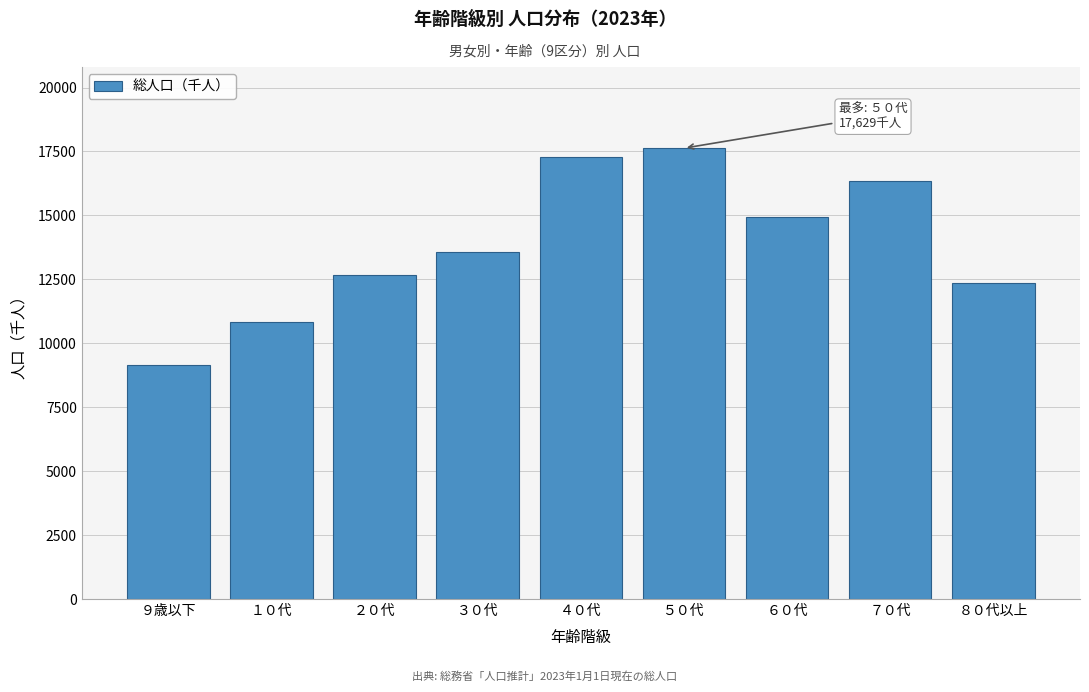

Reading left to right, what are all the values shown in this chart?

9135	10815	12660	13582	17289	17629	14937	16352	12354